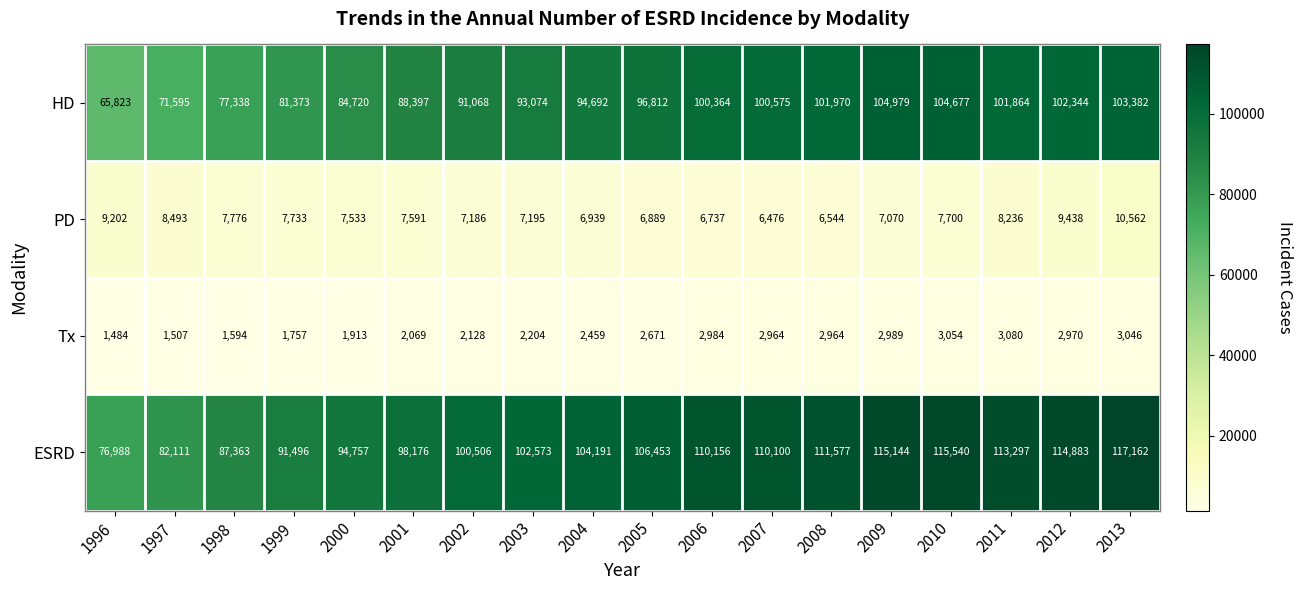

True or false: PD has a value of 7195 at 2003.

True